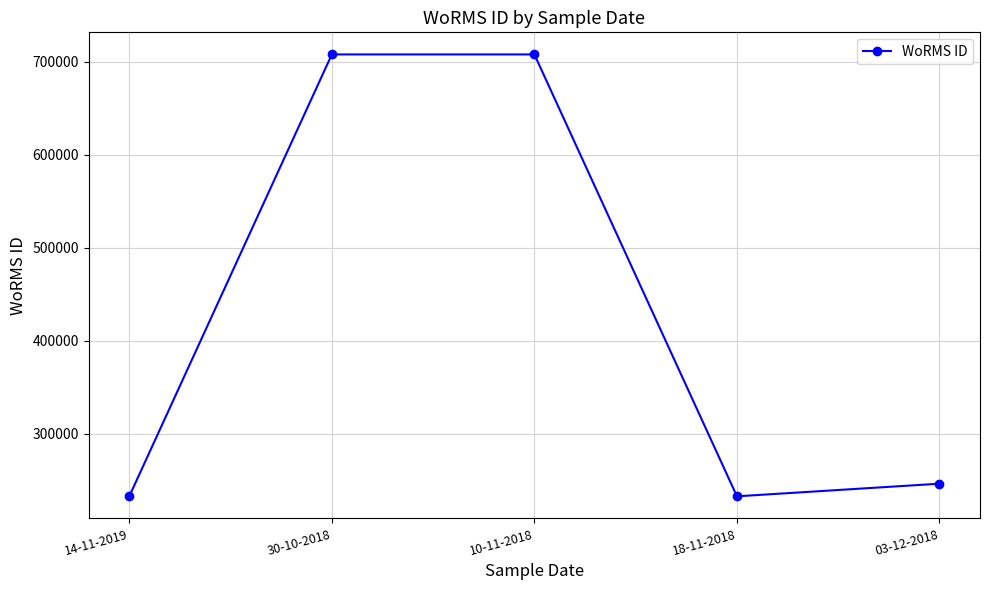

How many series are shown in this chart?

1